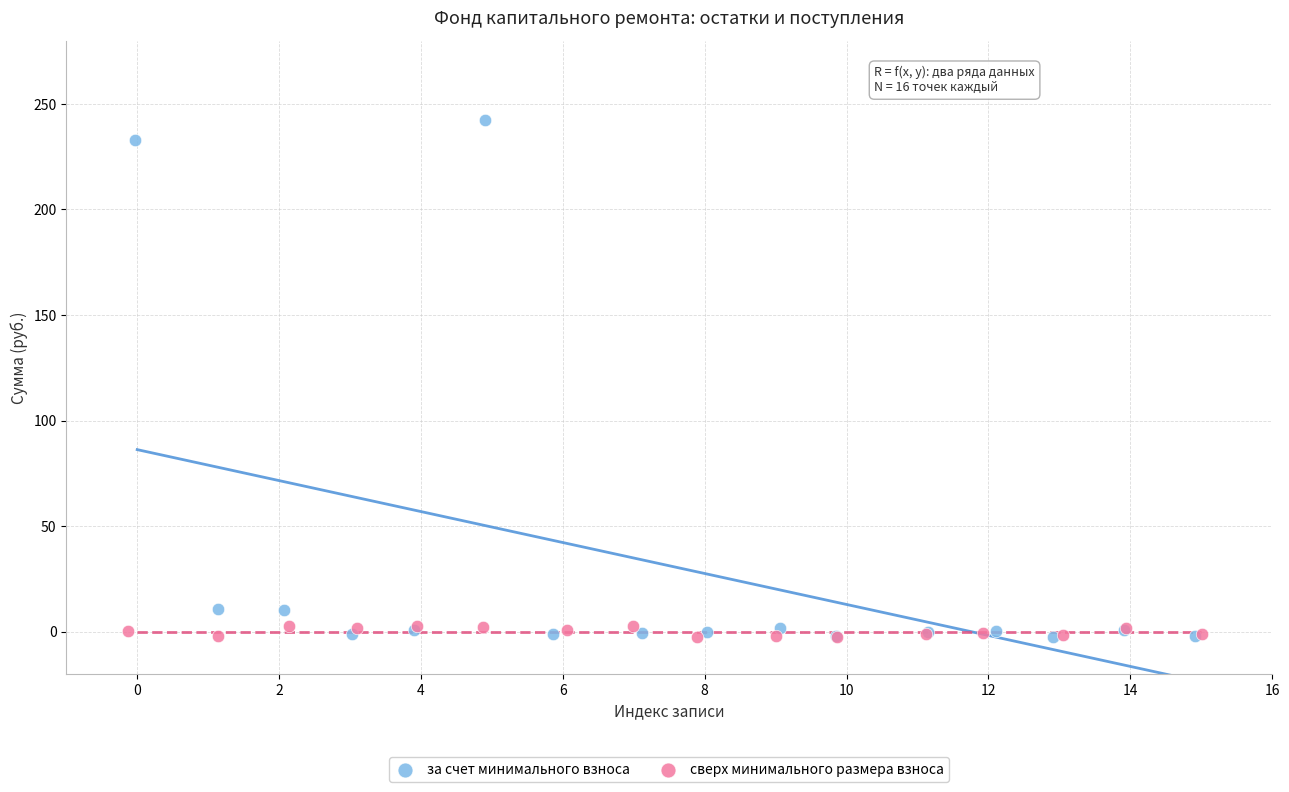

Which series has the largest Y range (max minus min)?

за счет минимального взноса